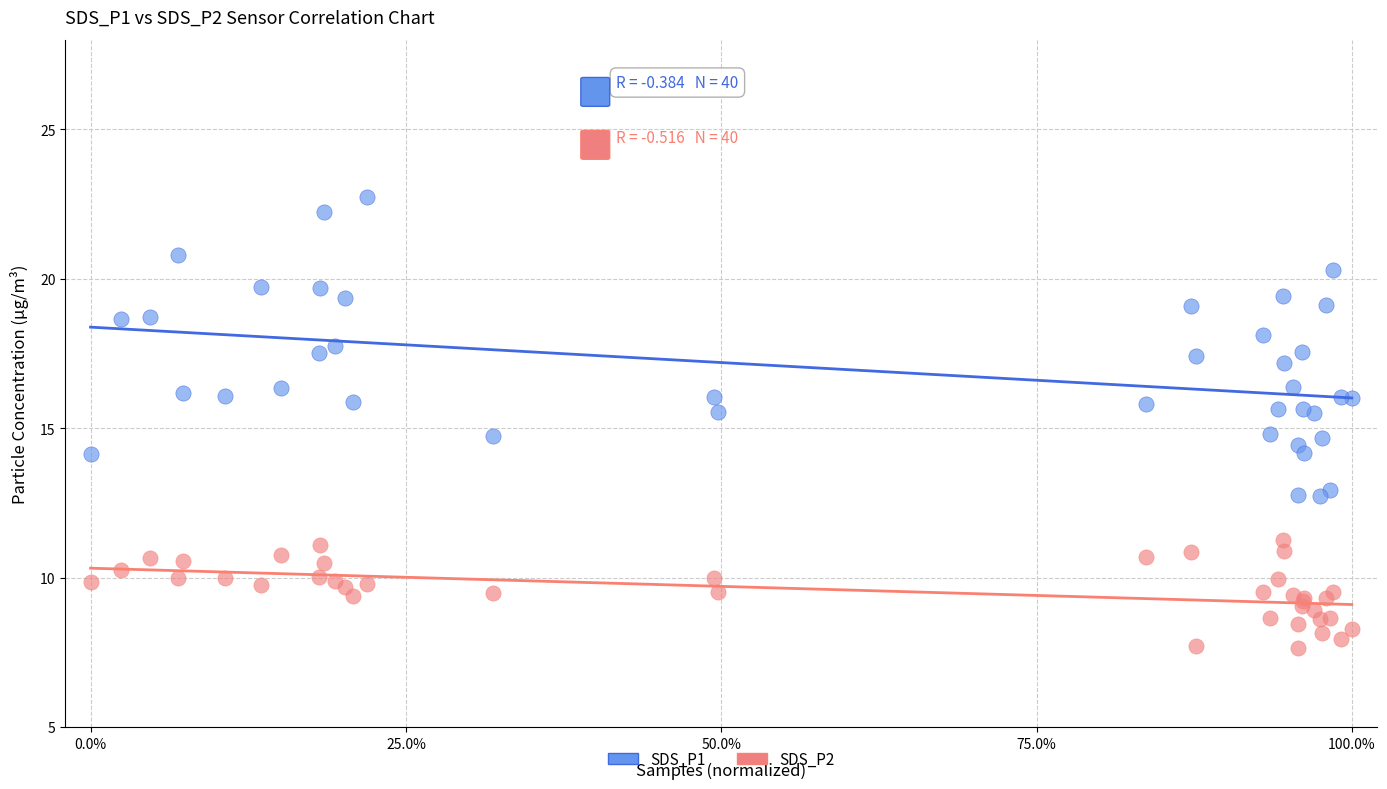

Which series reaches the minimum Y coordinate?

SDS_P2